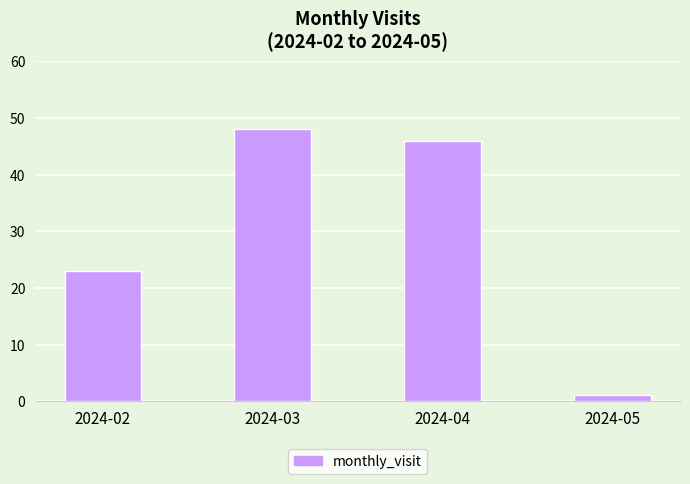

What is the ratio of the value at 2024-04 to the value at 2024-03?

1.0